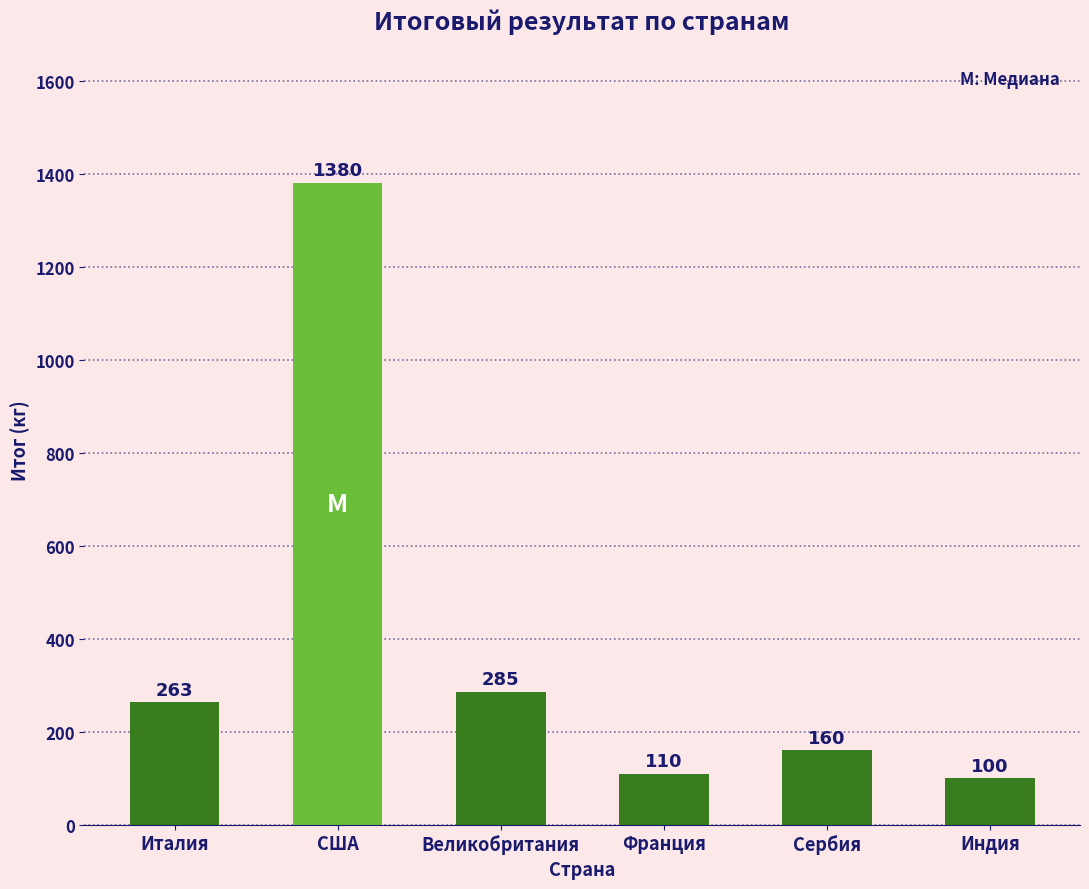

Reading left to right, what are all the values shown in this chart?

263	1380	285	110	160	100